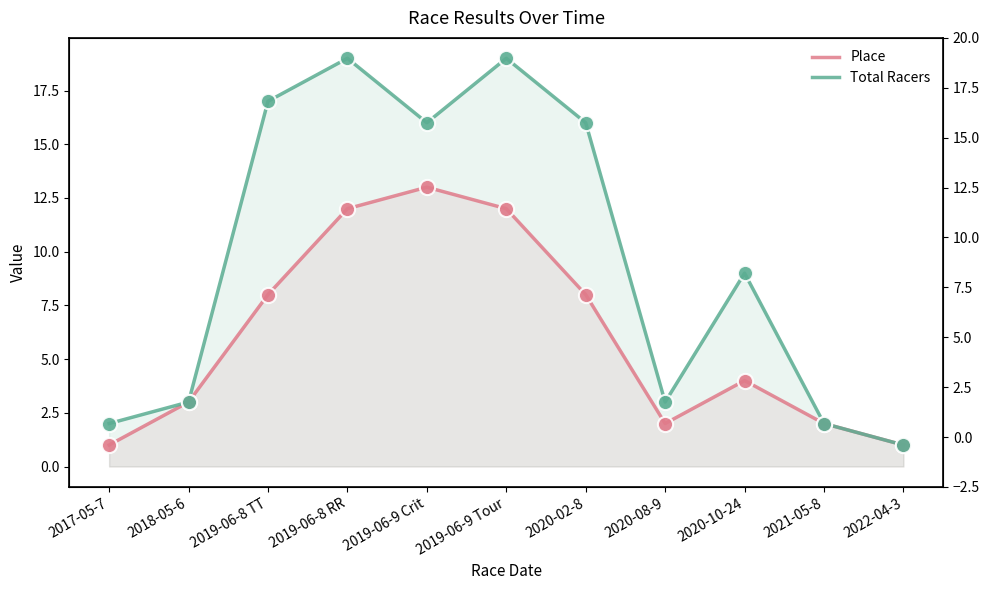

Which series contains the lowest Y value?

Place